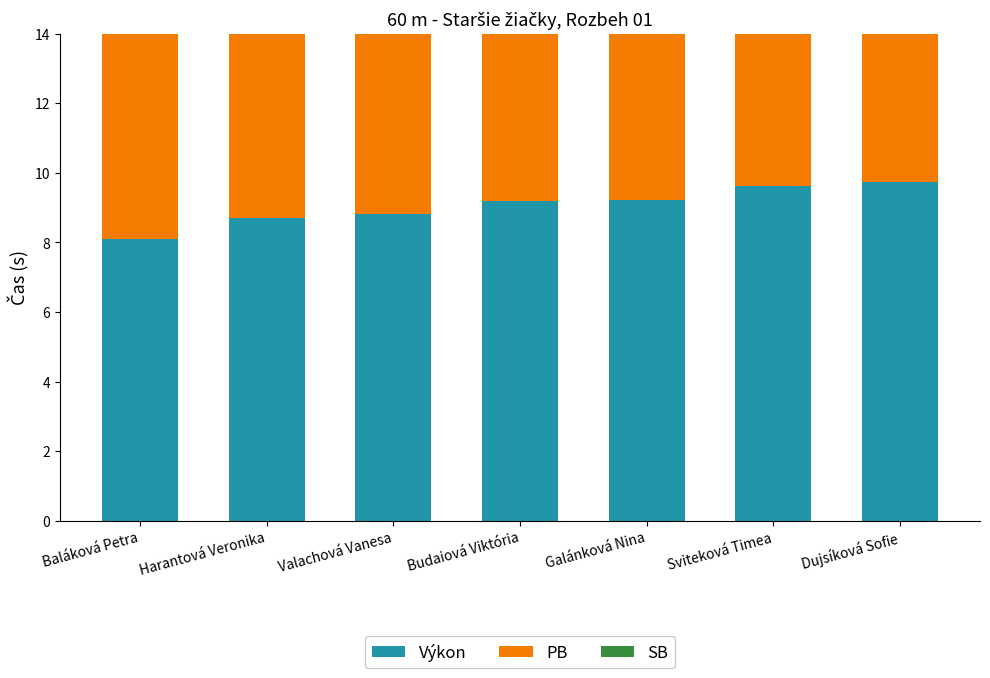

Which category has the highest value in the PB series?

Sviteková Timea